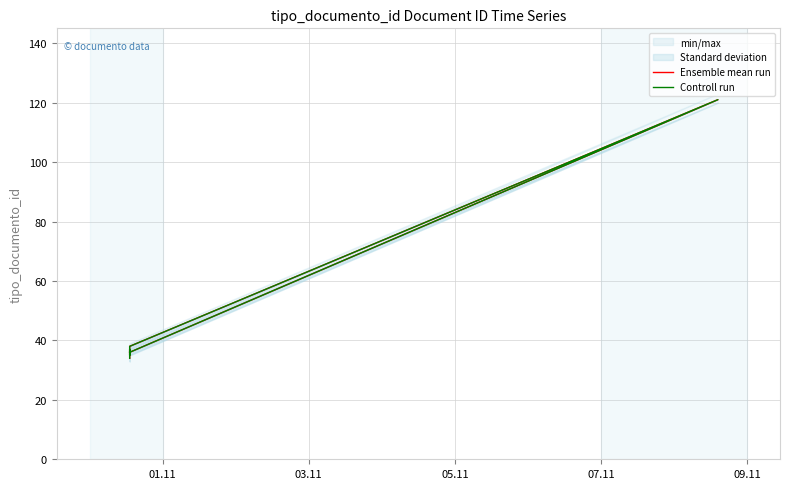

At which category is the sum across all series the highest?

09.11